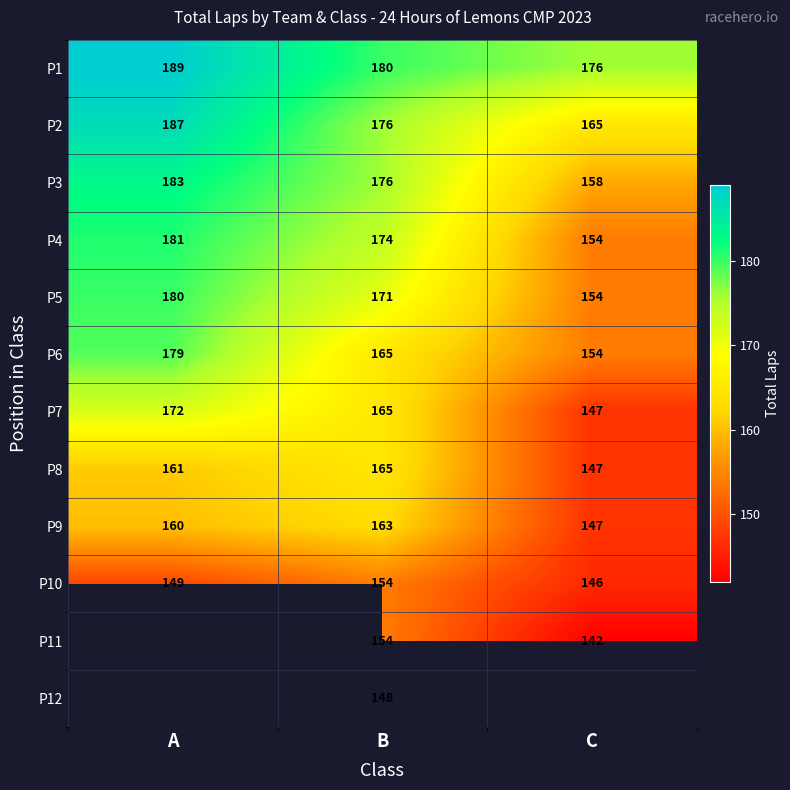

Is it true that P8 equals 161 at A?

True